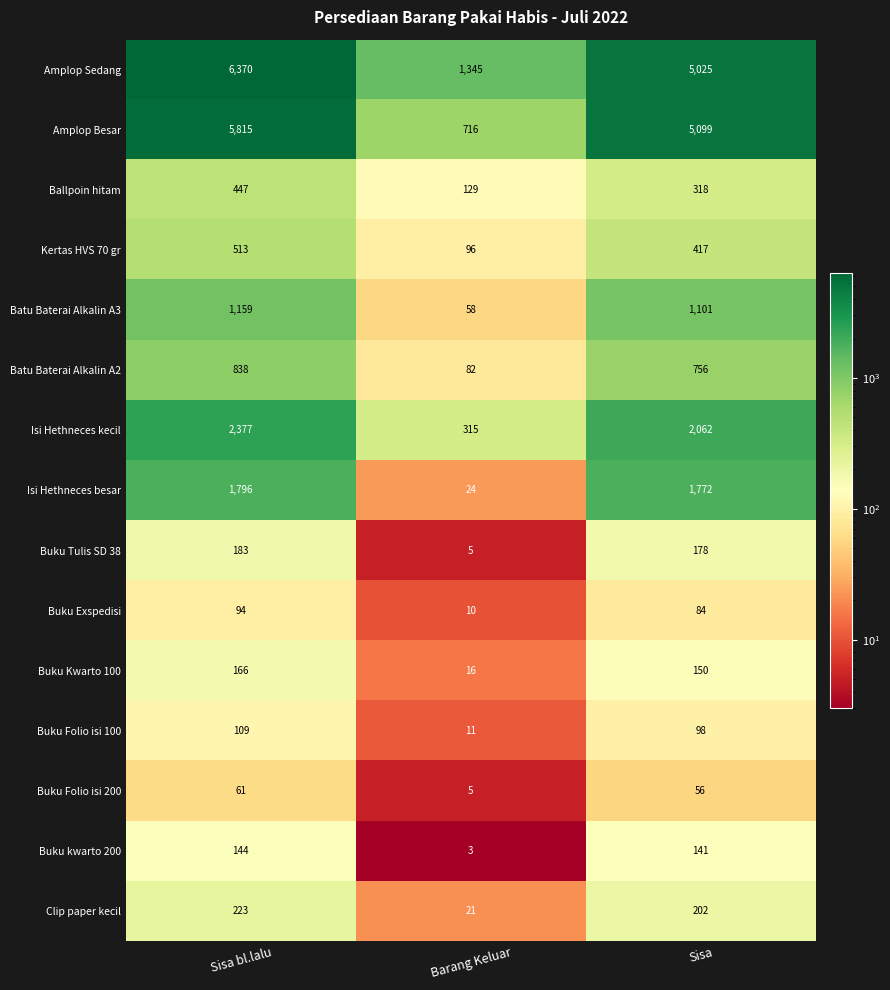

Between Barang Keluar and Sisa, which series saw the biggest shift?

Amplop Besar